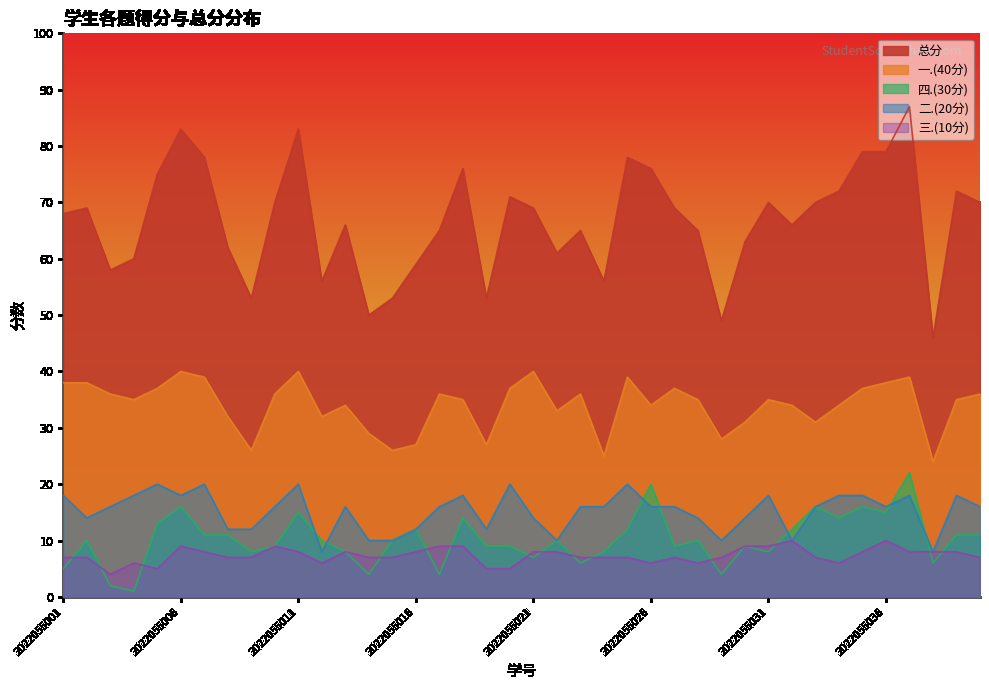

Is the value of 一.(40分) at 2022055020 greater than the value of 三.(10分) at 2022055032?

Yes